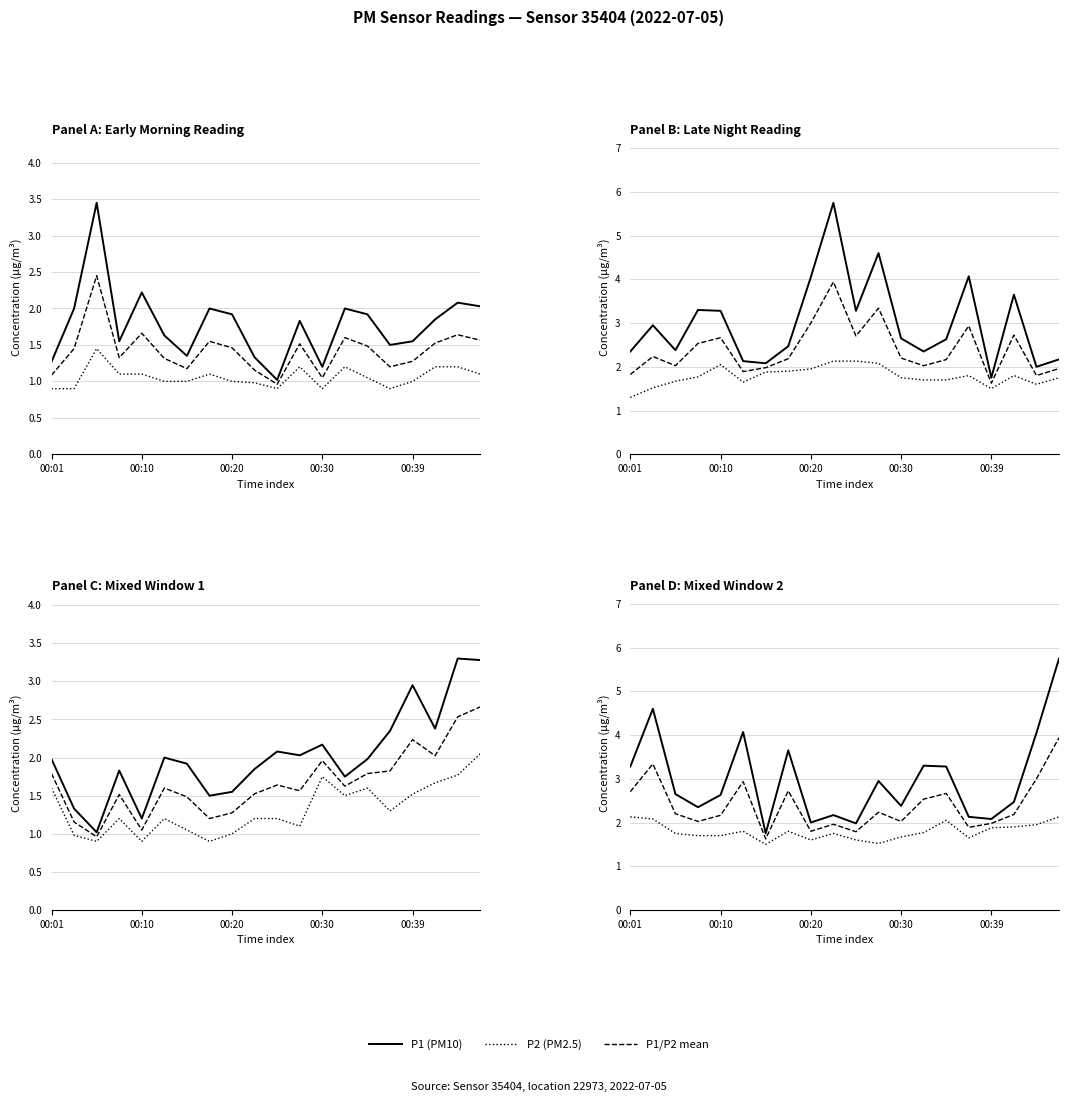

Rank the series at 00:30 from lowest to highest value.

P2 (PM2.5), P1/P2 mean, P1 (PM10)